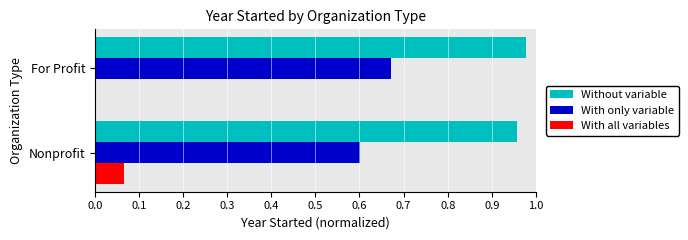

What is the total value across all series at Nonprofit?

1.6